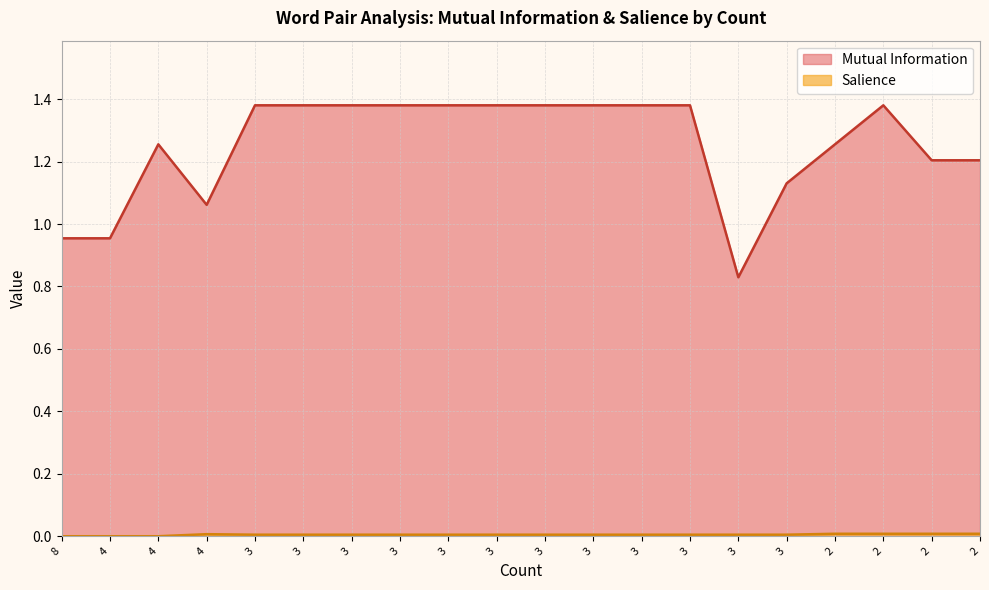

List the series in order of their peak value, highest first.

Mutual Information, Salience